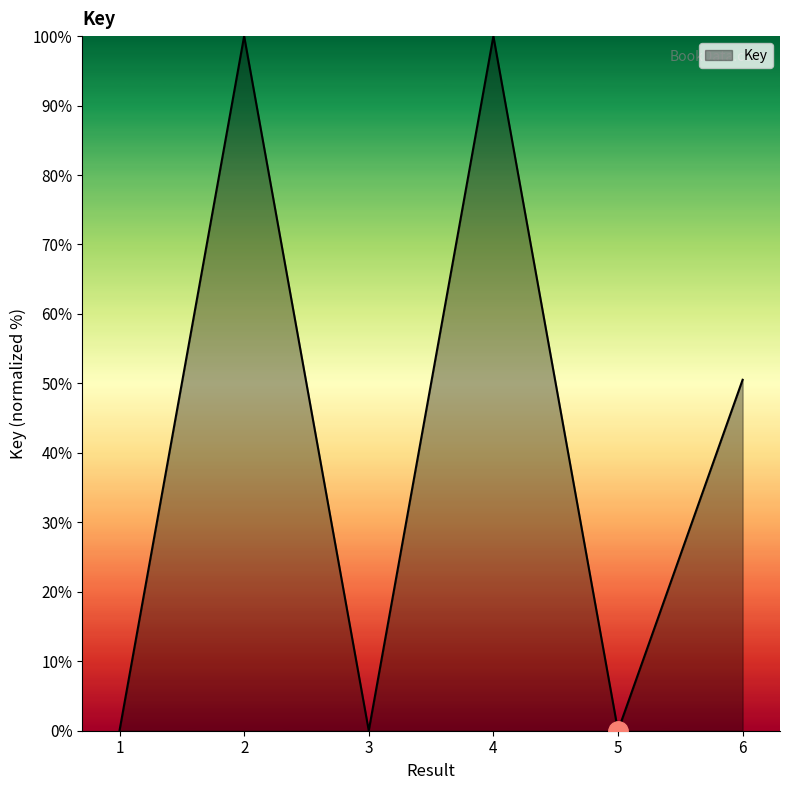

Count the number of categories in the chart.

6